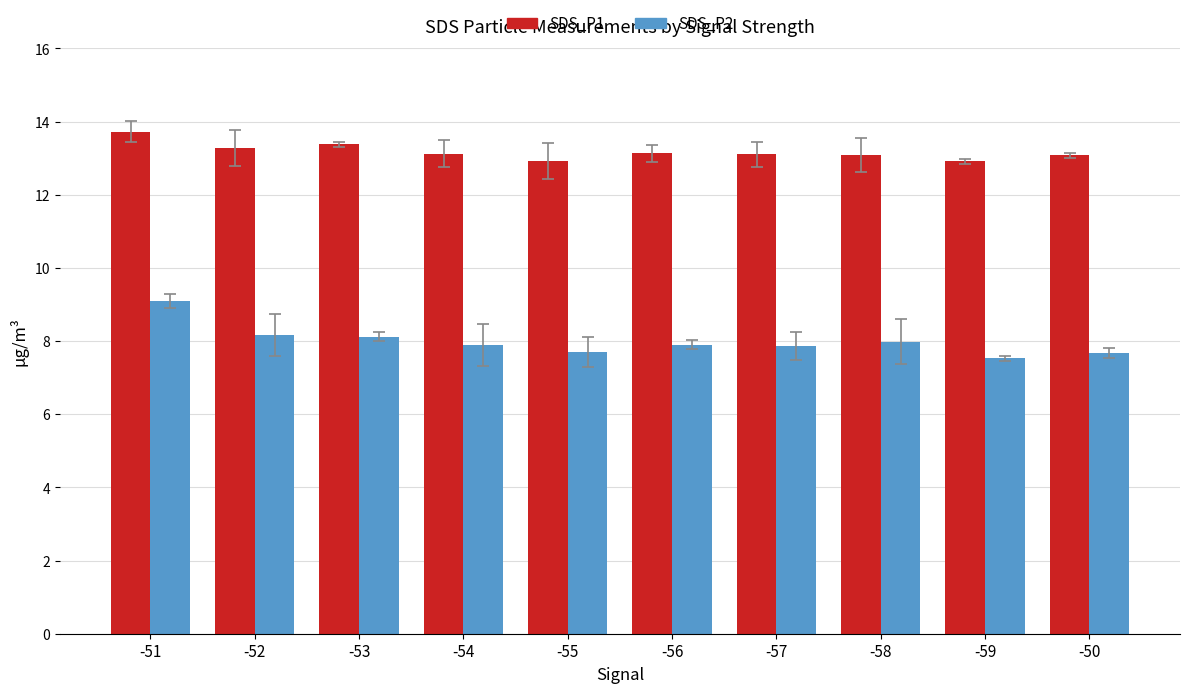

What are all the series names shown in the legend?

SDS_P1, SDS_P2